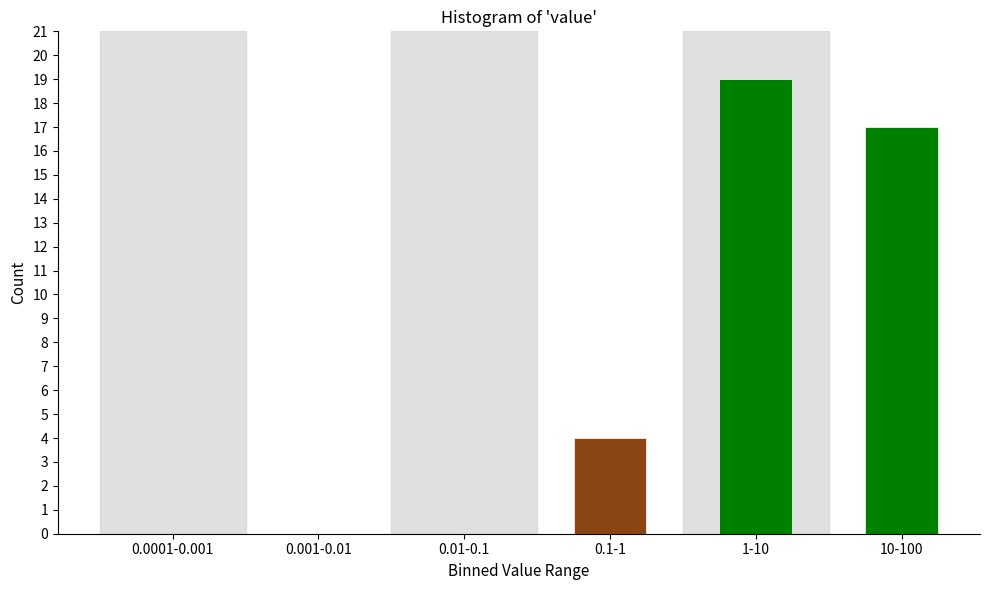

Reading left to right, list all the values displayed in this chart.

0.0001-0.001=0	0.001-0.01=0	0.01-0.1=0	0.1-1=4	1-10=19	10-100=17